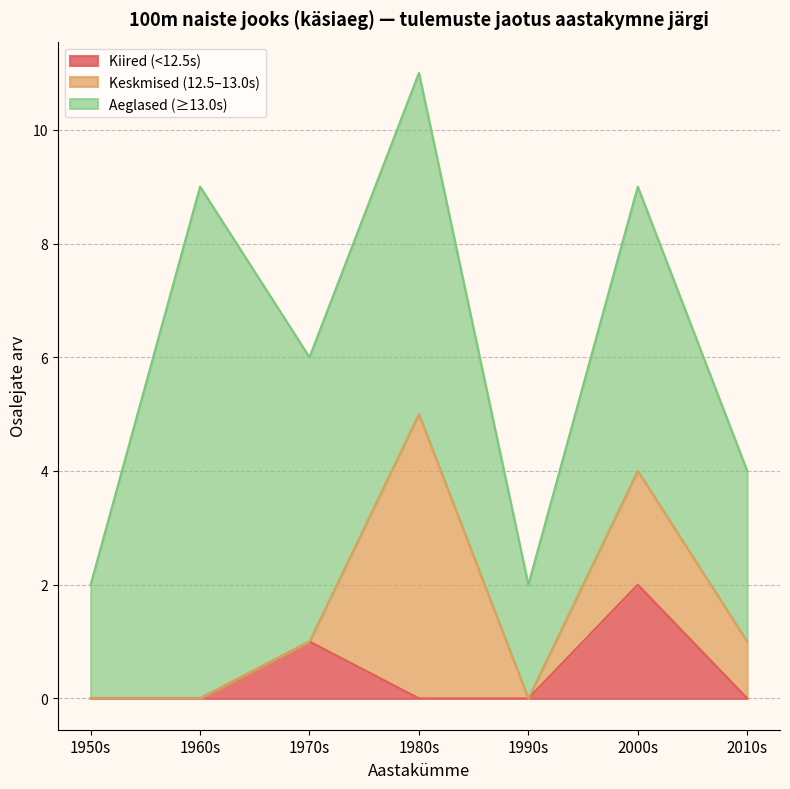

What are all the series names shown in the legend?

Kiired (<12.5s), Keskmised (12.5–13.0s), Aeglased (≥13.0s)